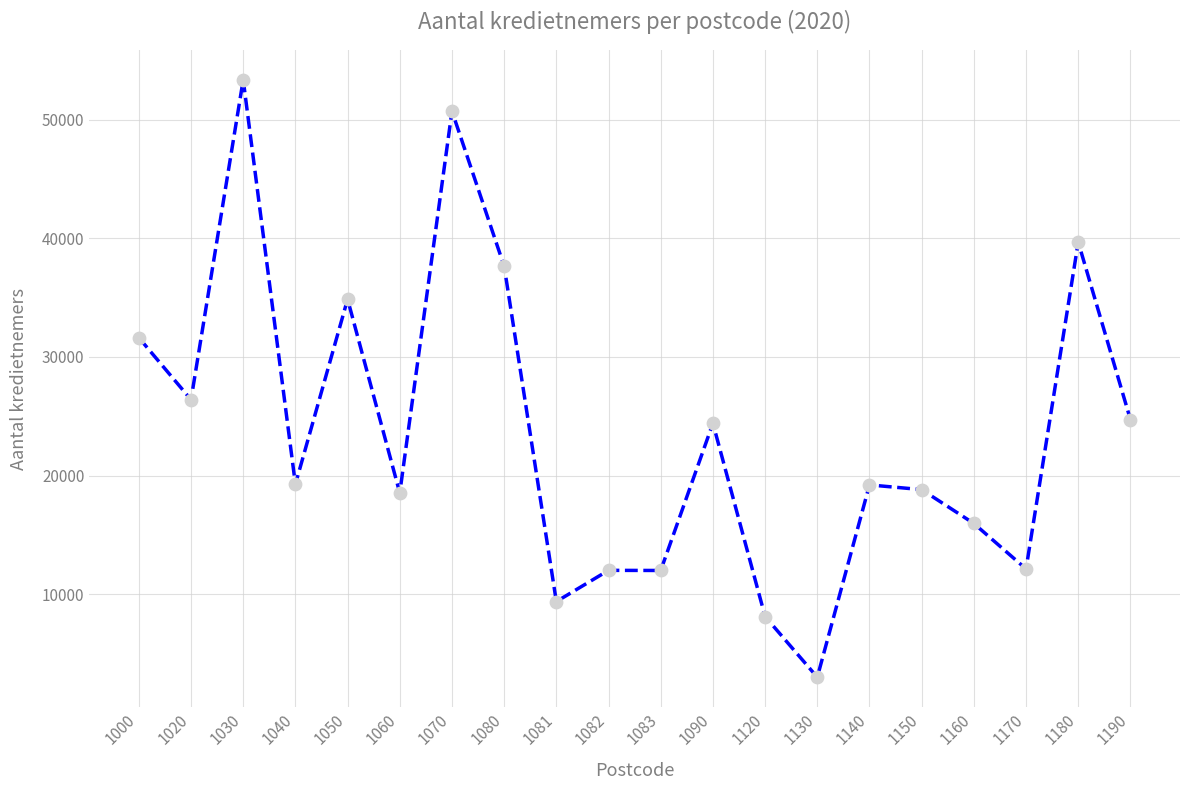

Between 1080 and 1120, which is larger?

1080